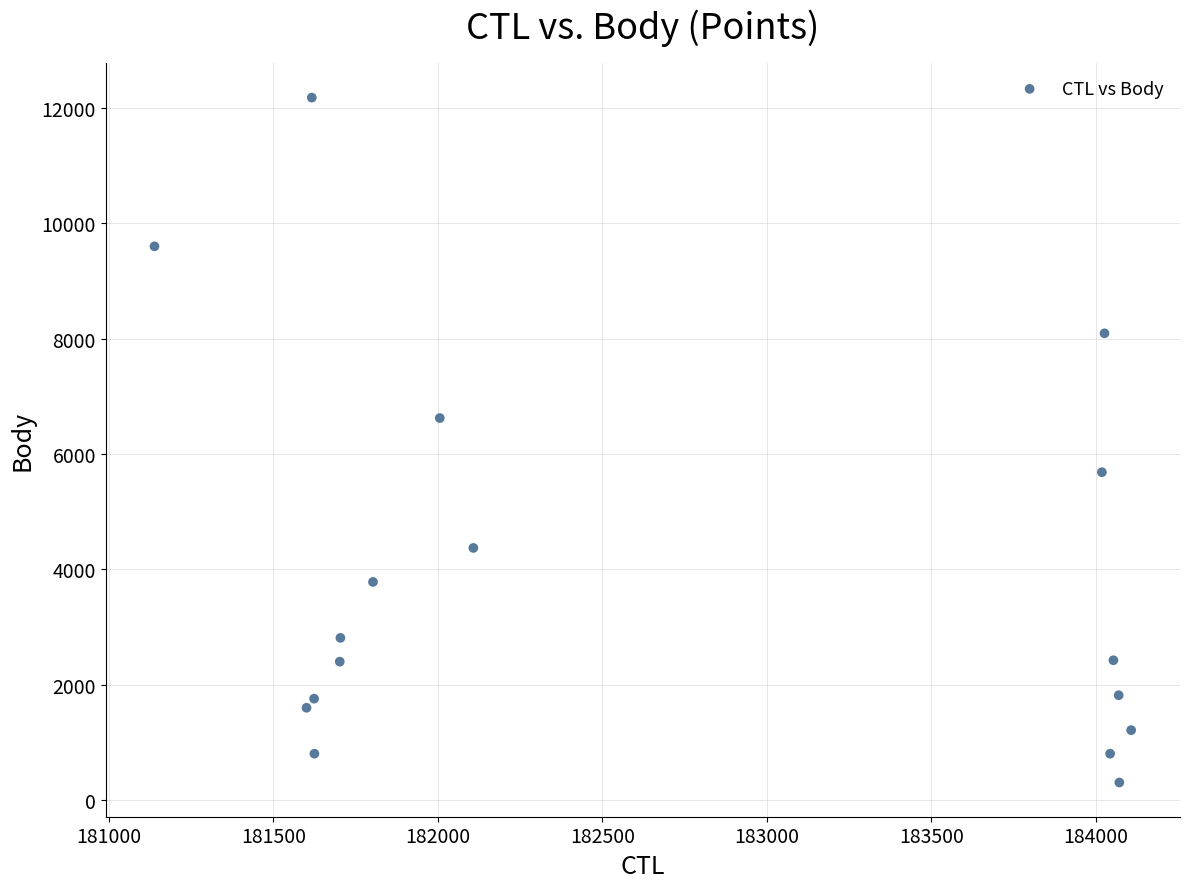

What is the range of X values (max minus min)?

2968